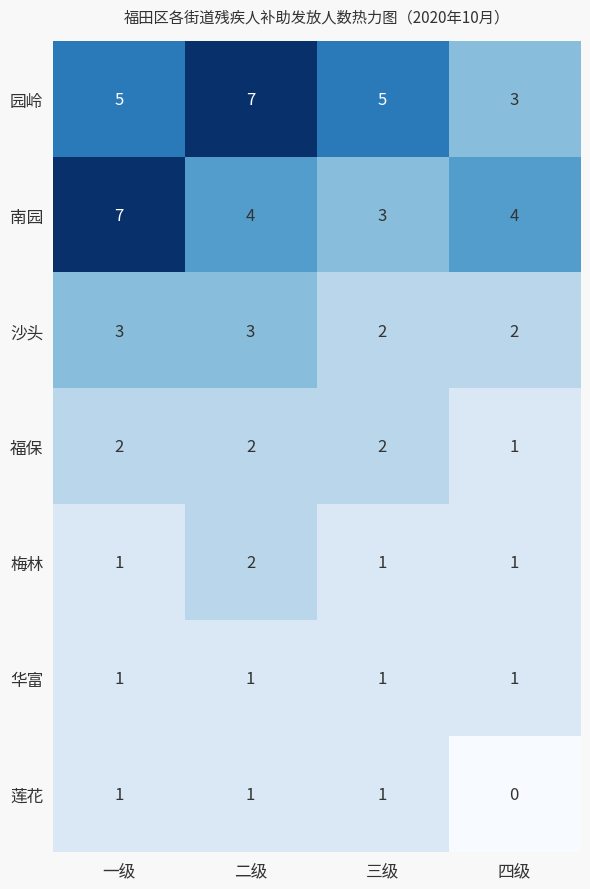

What is the total value across all series at 三级?

15